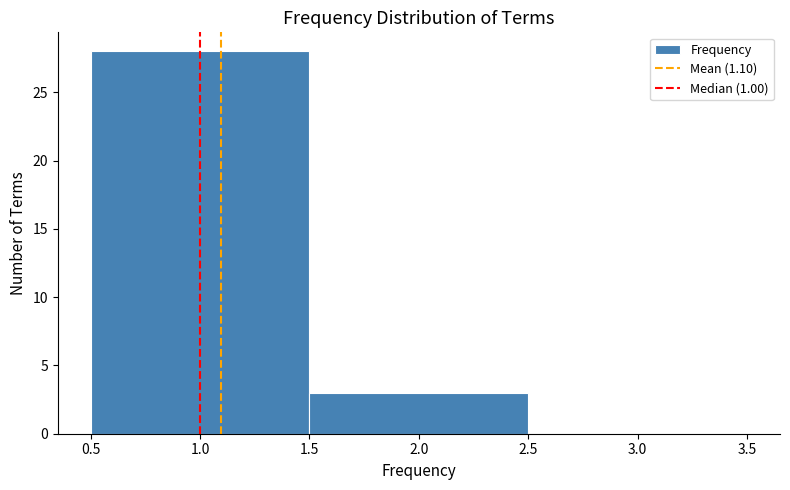

What is the height of the bar covering 1.5 to 2.5 on the x-axis? The values are not printed on the chart, so give them approximately, as read against the axis.

3